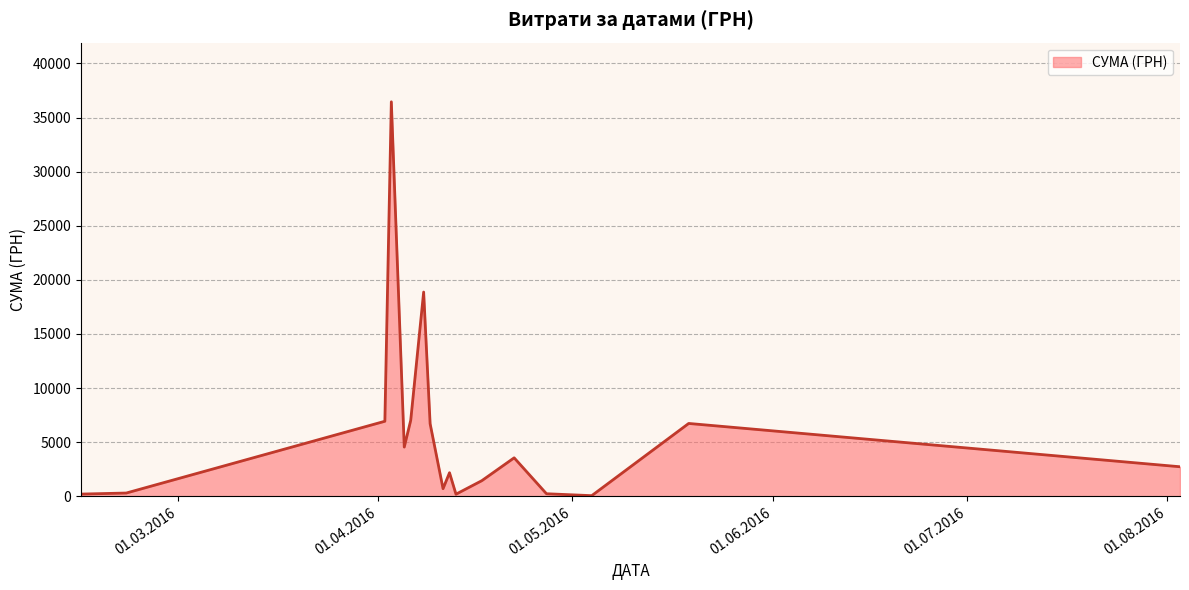

What is the maximum value shown in the chart?

36454.0